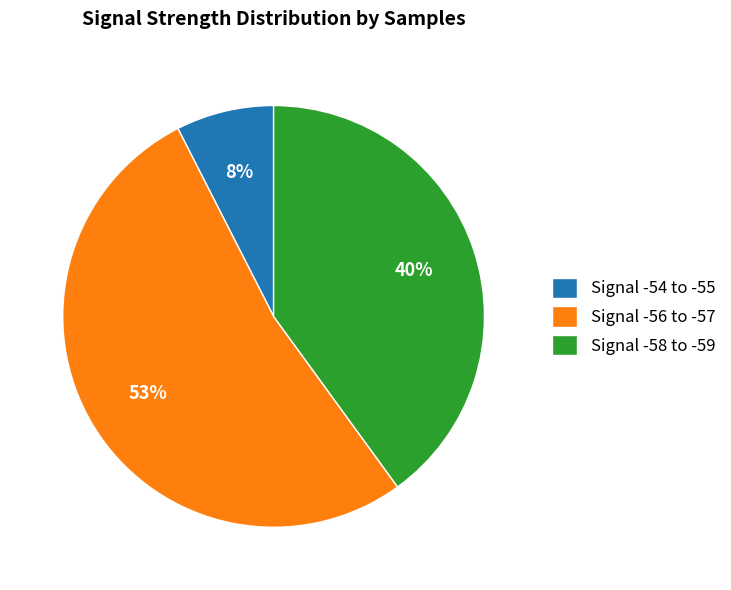

Rank the categories by value from lowest to highest.

Signal -54 to -55, Signal -58 to -59, Signal -56 to -57